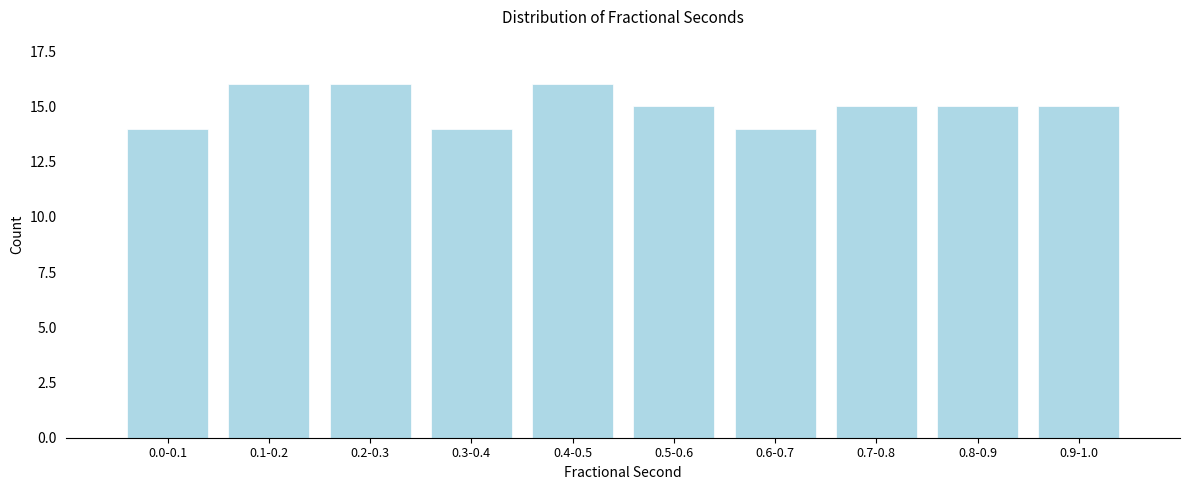

Reading right to left, transcribe all the data shown in this chart.

15	15	15	14	15	16	14	16	16	14